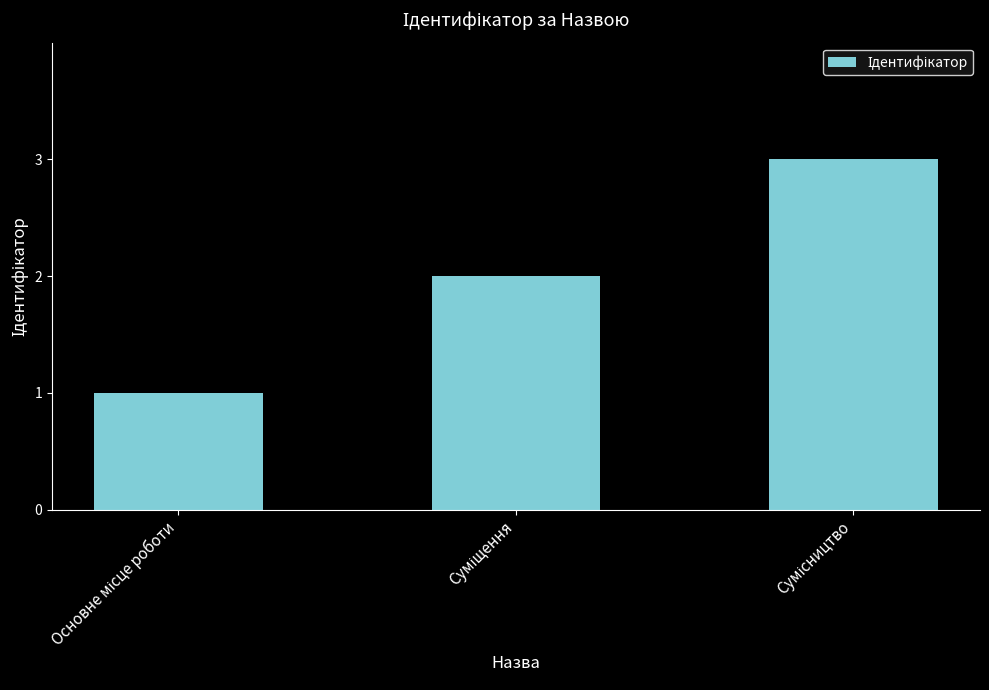

What is the maximum value shown in the chart?

3